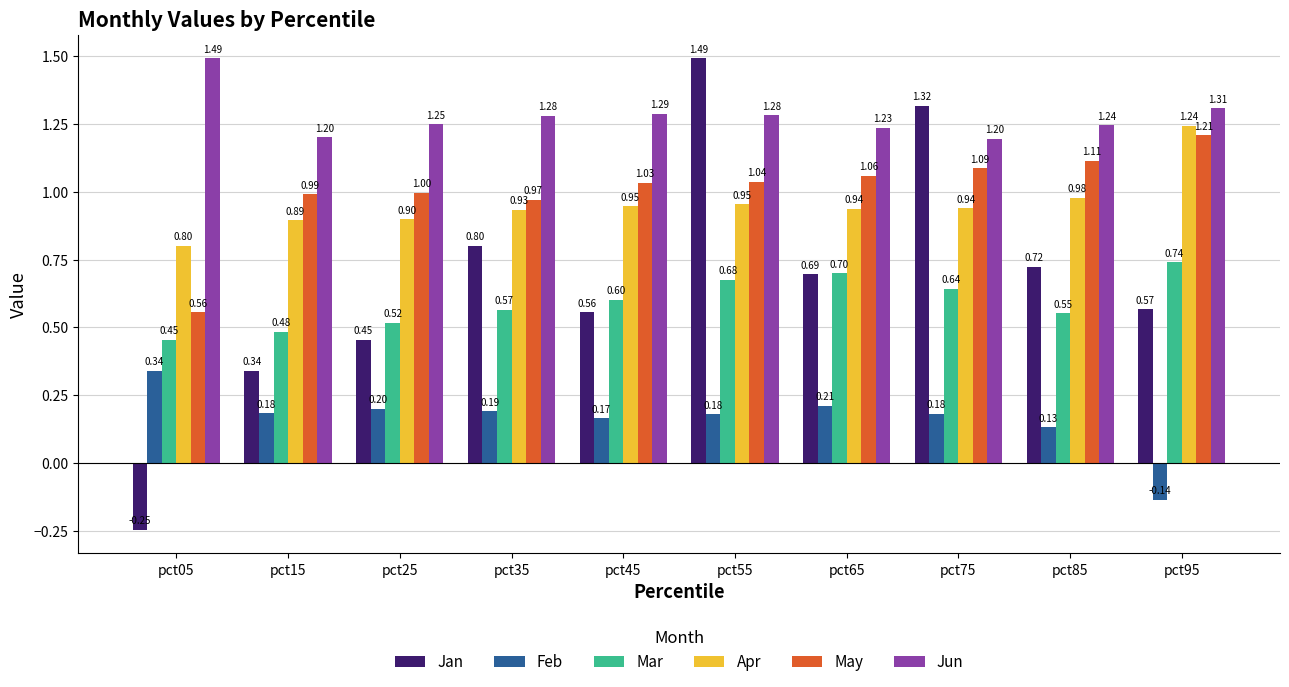

What is the sum of the Feb values at pct55 and pct35?

0.4